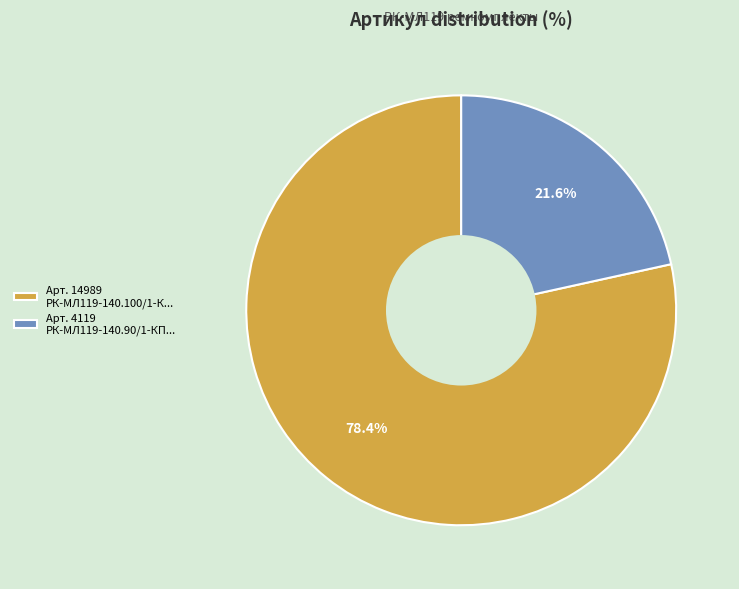

Combined, do Арт. 4119 РК-МЛ119-140.90/1-КП... and Арт. 14989 РК-МЛ119-140.100/1-К... account for over 50%?

Yes